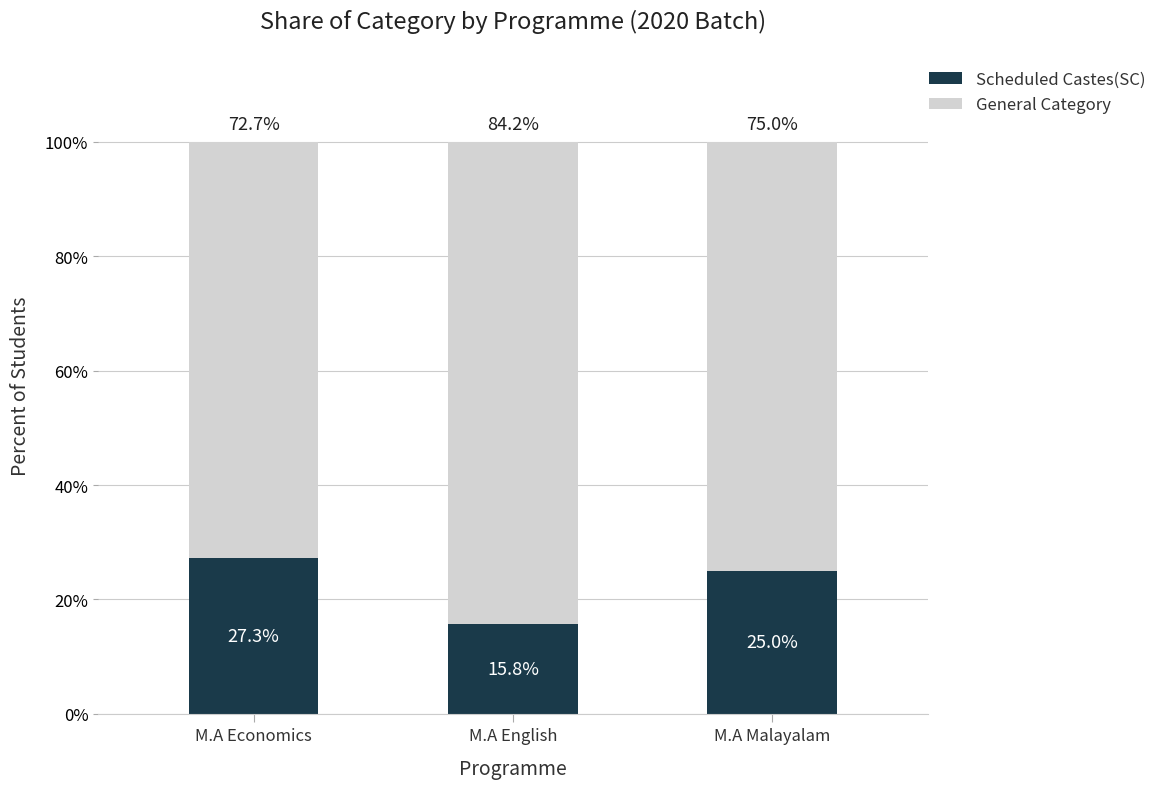

What is the sum of the Scheduled Castes(SC) values at M.A Economics and M.A English?

43.1